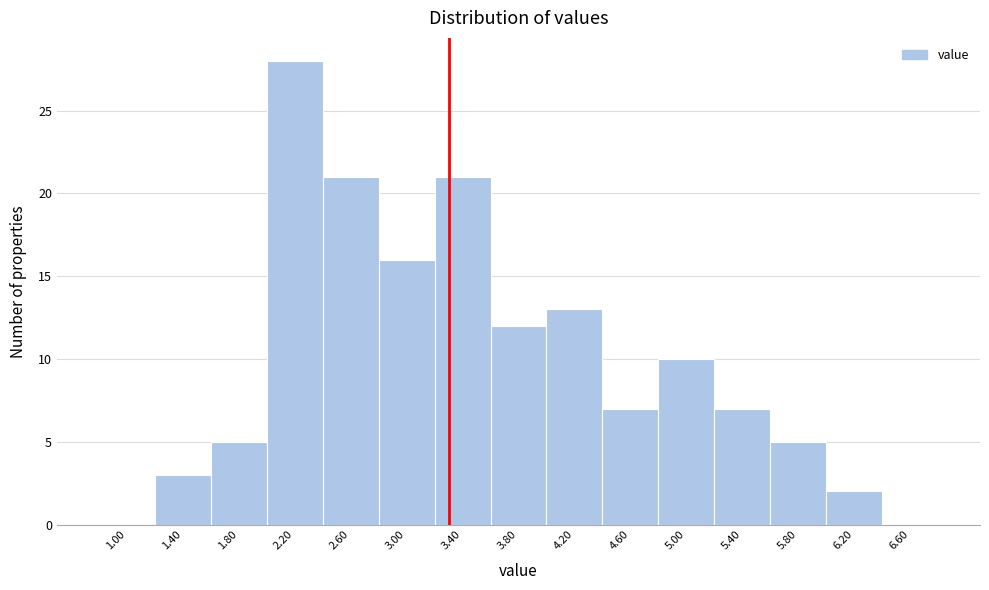

Reading right to left, what are all the values shown in this chart?

6.60=0	6.20=2	5.80=5	5.40=7	5.00=10	4.60=7	4.20=13	3.80=12	3.40=21	3.00=16	2.60=21	2.20=28	1.80=5	1.40=3	1.00=0